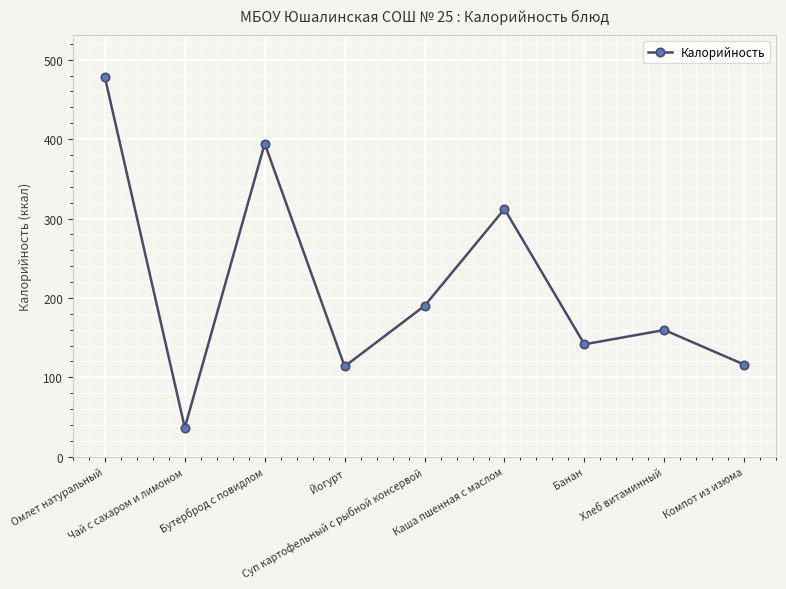

What is the minimum value shown in the chart?

36.6